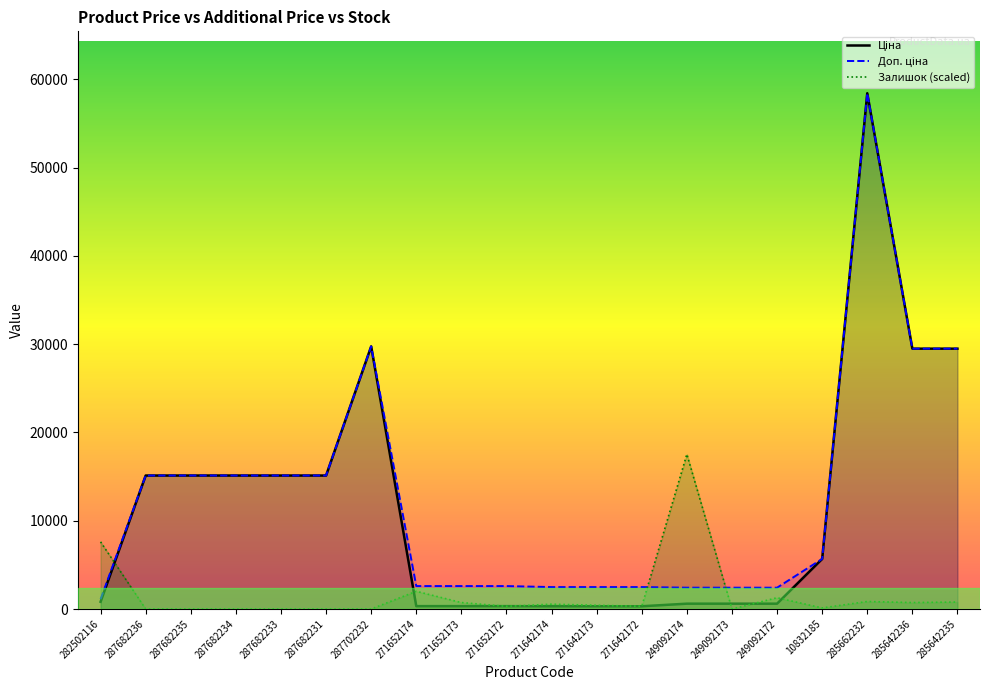

The Залишок series shows 7607.6 at 282502116. True or false?

True